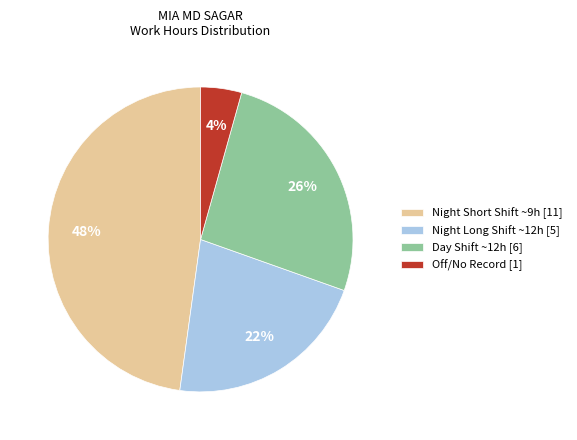

Is there a majority slice in this chart?

No